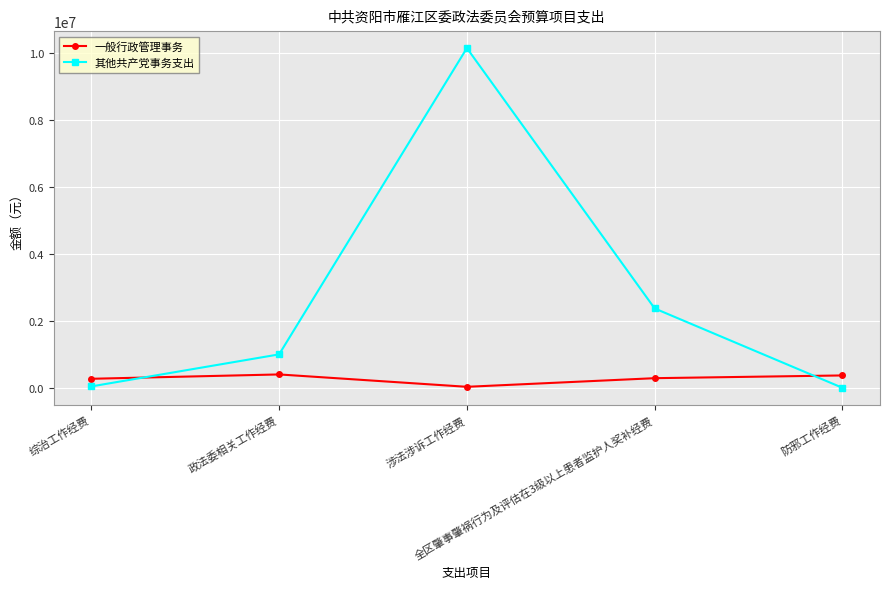

At which label is 其他共产党事务支出 closest to 5080220?

全区肇事肇祸行为及评估在3级以上患者监护人奖补经费